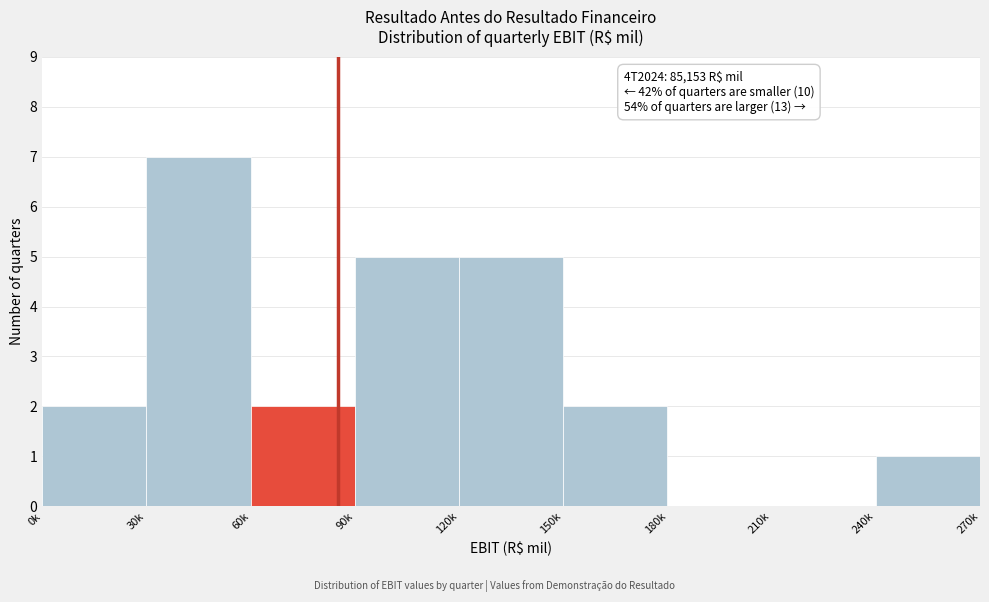

Reading right to left, what are all the values shown in this chart?

240k=1	210k=0	180k=0	150k=2	120k=5	90k=5	60k=2	30k=7	0k=2